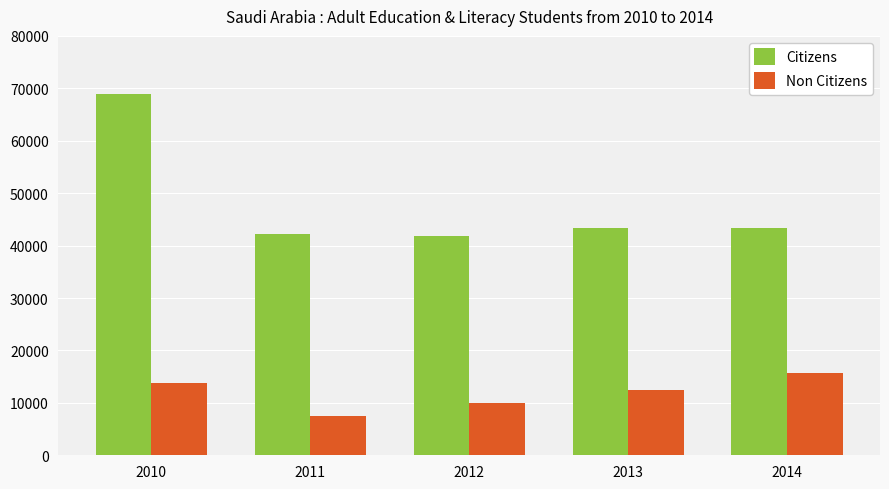

At how many categories does at least one series exceed 23714?

5